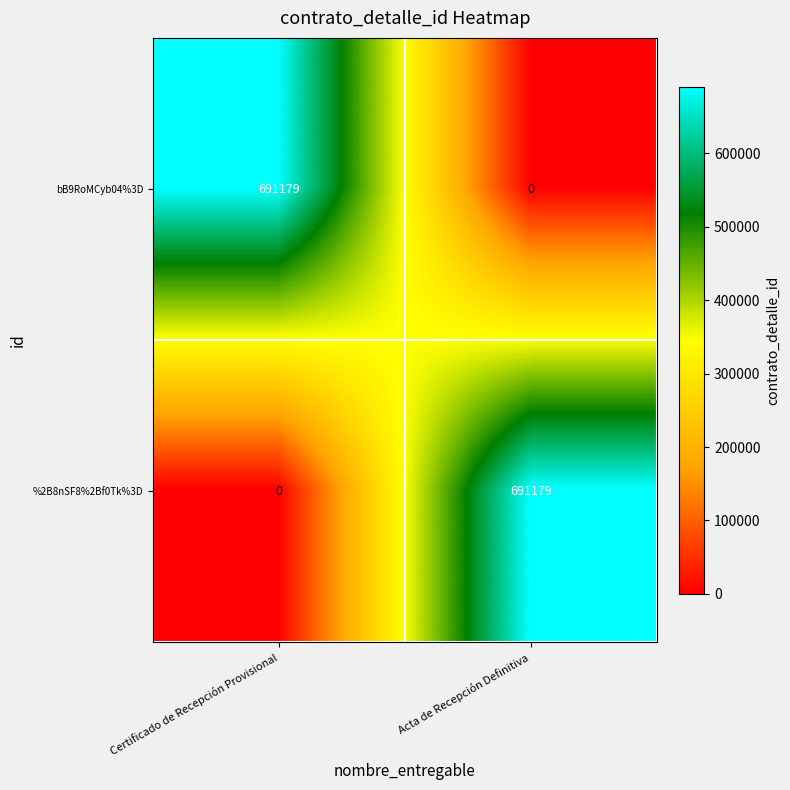

Which category has the lowest value in the bB9RoMCyb04%3D series?

Acta de Recepción Definitiva